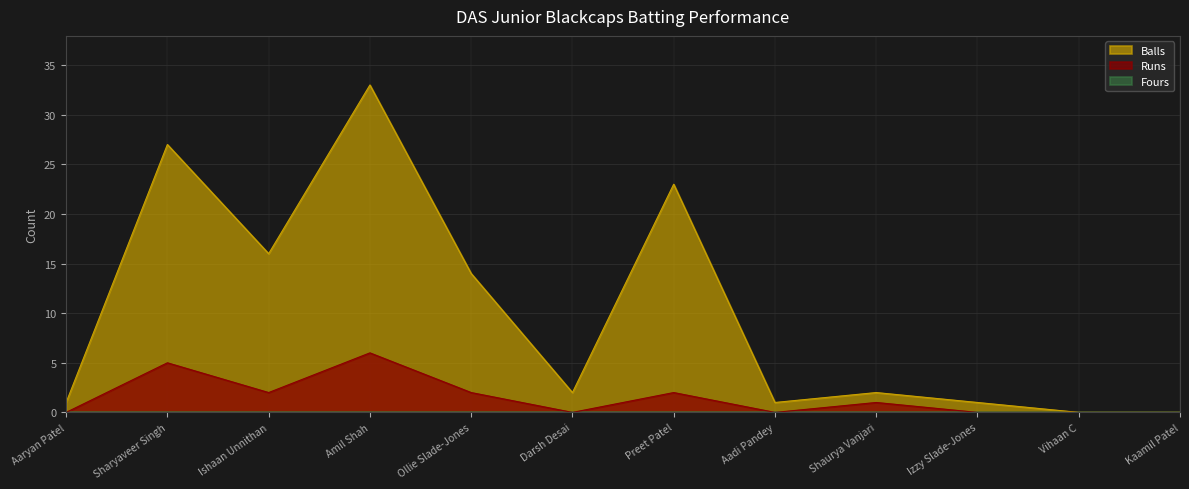

At which category is the sum across all series the highest?

Amil Shah